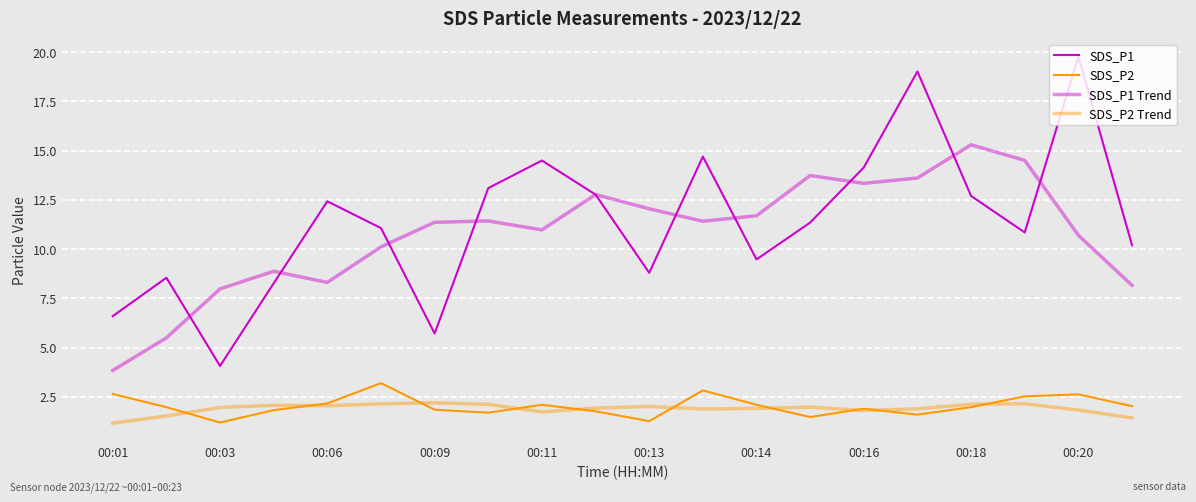

Does the chart have visible grid lines?

Yes